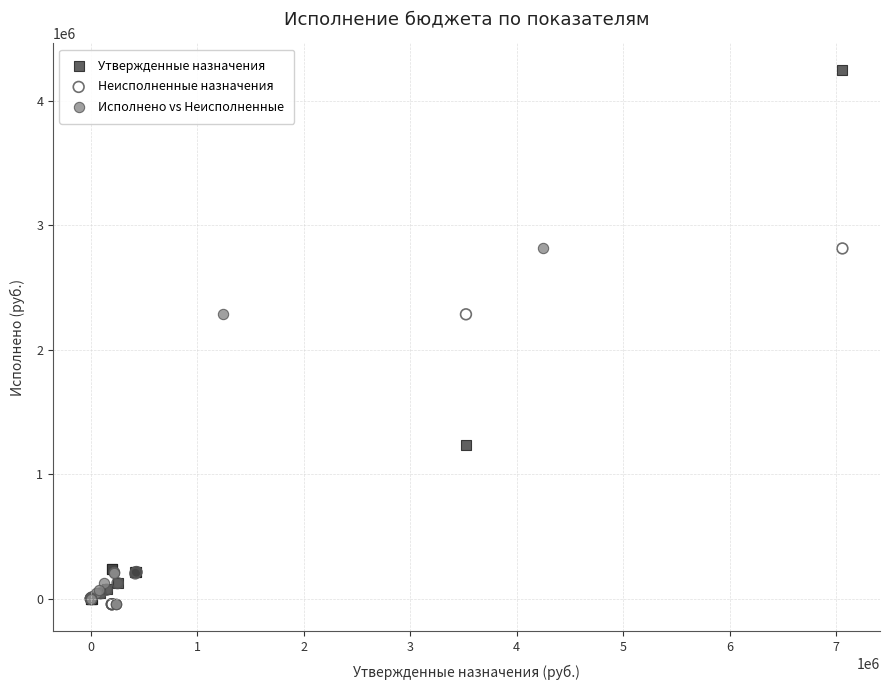

Which series reaches the maximum Y coordinate?

Утвержденные назначения